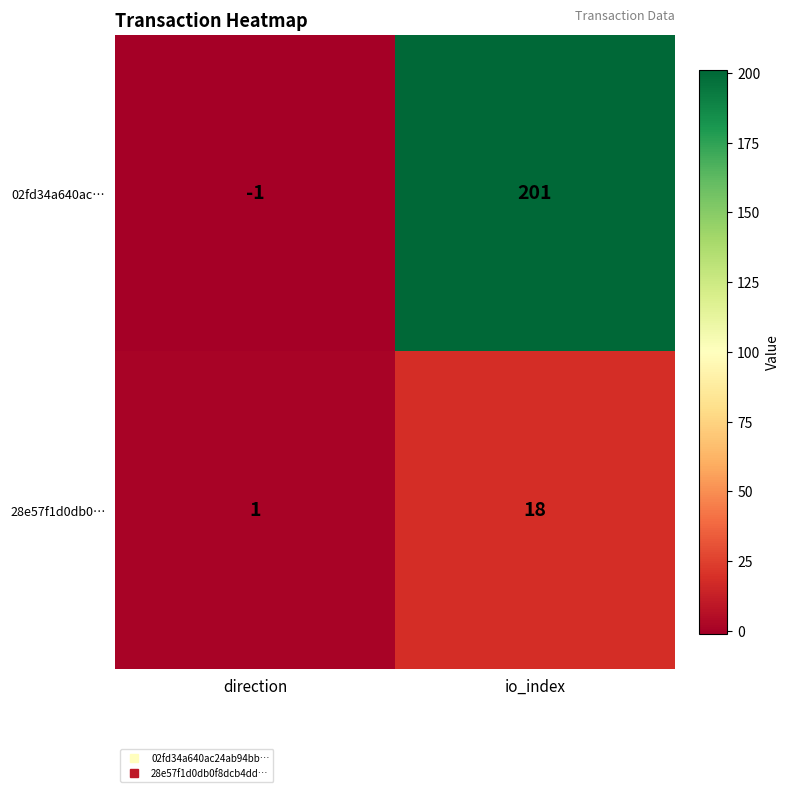

What is the total value across all series at io_index?

219